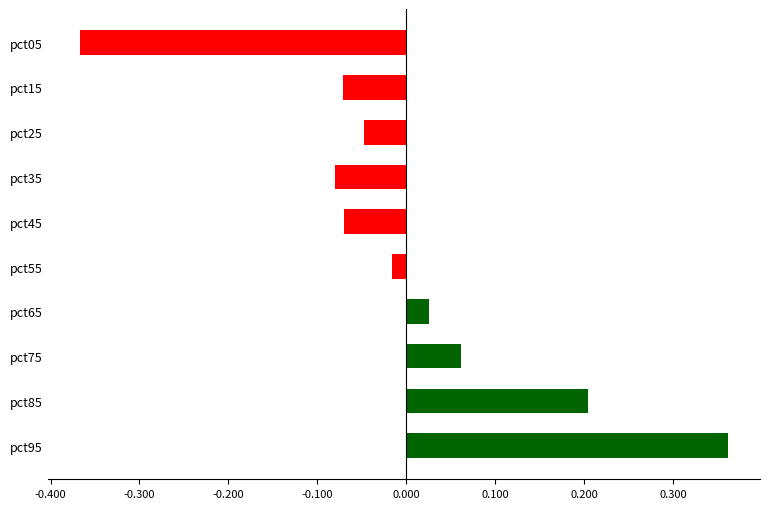

The value at pct15 is -0.0. True or false?

False